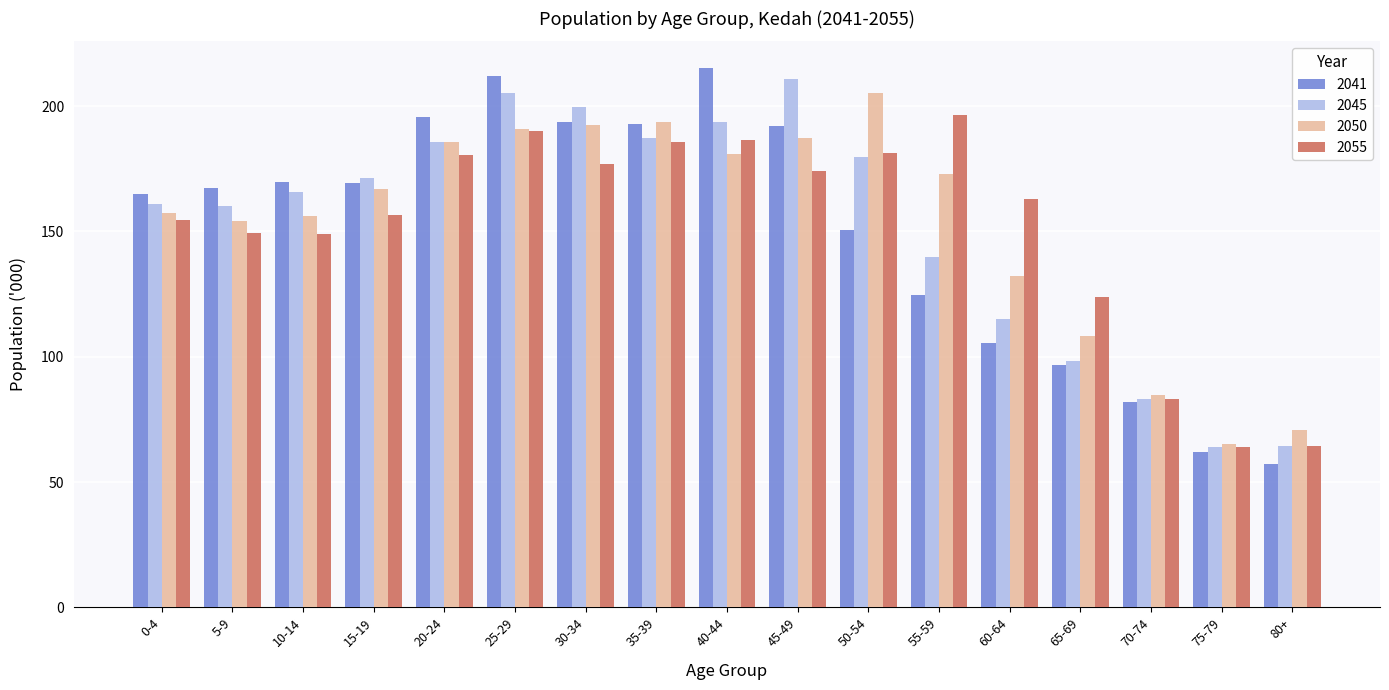

The value of 2050 at 35-39 is 193.8. True or false?

True